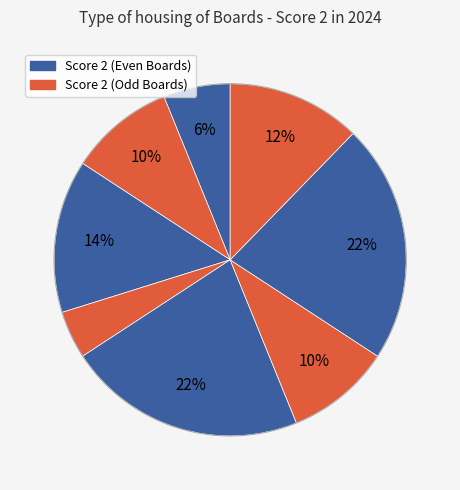

Is there any slice that represents more than half of the pie?

No